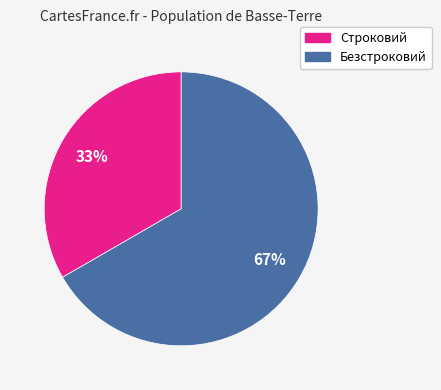

Approximately how many times larger is the value at Безстроковий compared to Строковий?

2.0